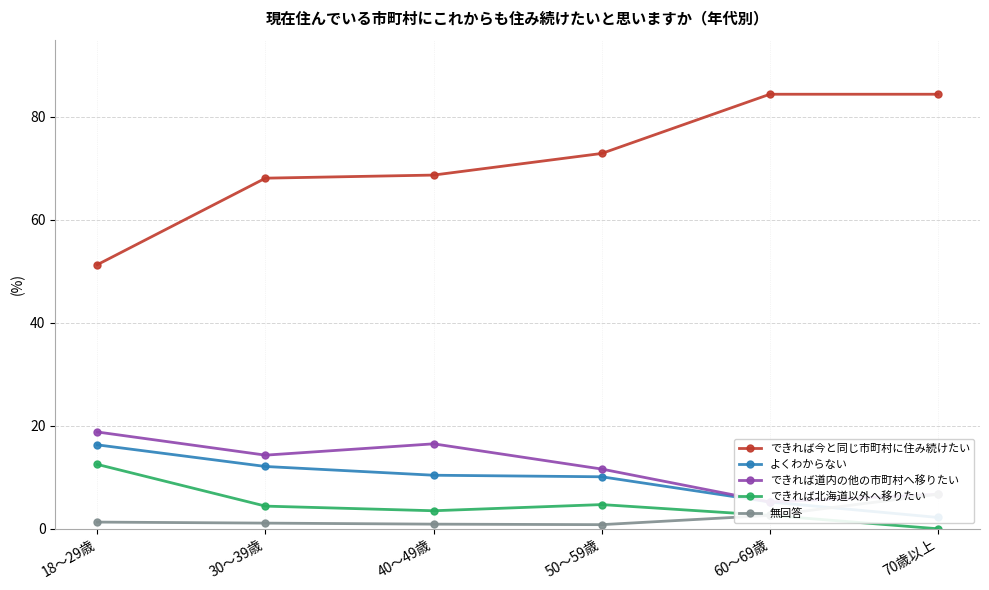

Reading left to right, extract all data points from this chart.

できれば今と同じ市町村に住み続けたい: 18～29歳=51.3	30～39歳=68.1	40～49歳=68.7	50～59歳=72.9	60～69歳=84.4	70歳以上=84.4
よくわからない: 18～29歳=16.3	30～39歳=12.1	40～49歳=10.4	50～59歳=10.1	60～69歳=5.2	70歳以上=2.2
できれば道内の他の市町村へ移りたい: 18～29歳=18.8	30～39歳=14.3	40～49歳=16.5	50～59歳=11.6	60～69歳=5.2	70歳以上=6.7
できれば北海道以外へ移りたい: 18～29歳=12.5	30～39歳=4.4	40～49歳=3.5	50～59歳=4.7	60～69歳=2.6	70歳以上=0.0
無回答: 18～29歳=1.3	30～39歳=1.1	40～49歳=0.9	50～59歳=0.8	60～69歳=2.6	70歳以上=6.7